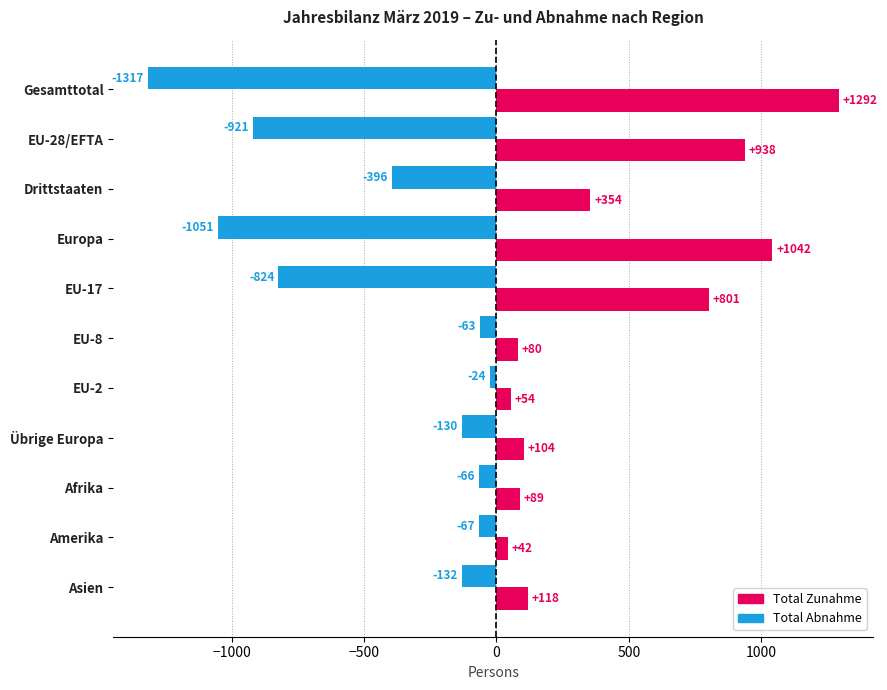

Which series has the largest range (max minus min)?

Total Abnahme